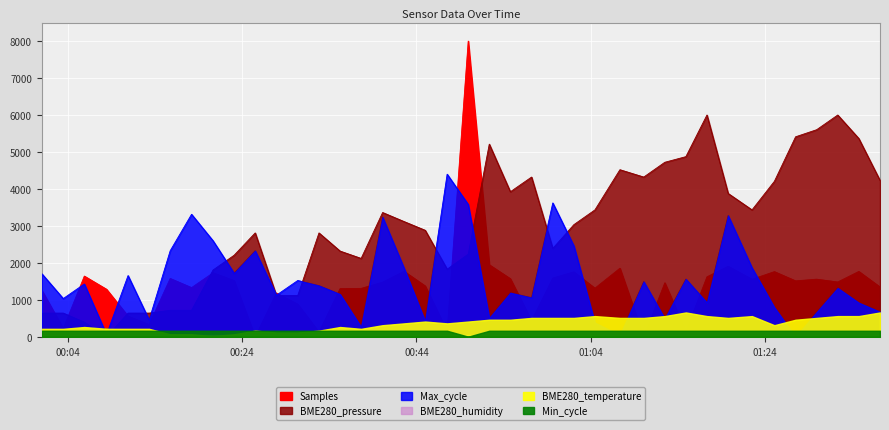

List the series in order of their peak value, lowest first.

Min_cycle, BME280_temperature, Max_cycle, BME280_pressure, Samples